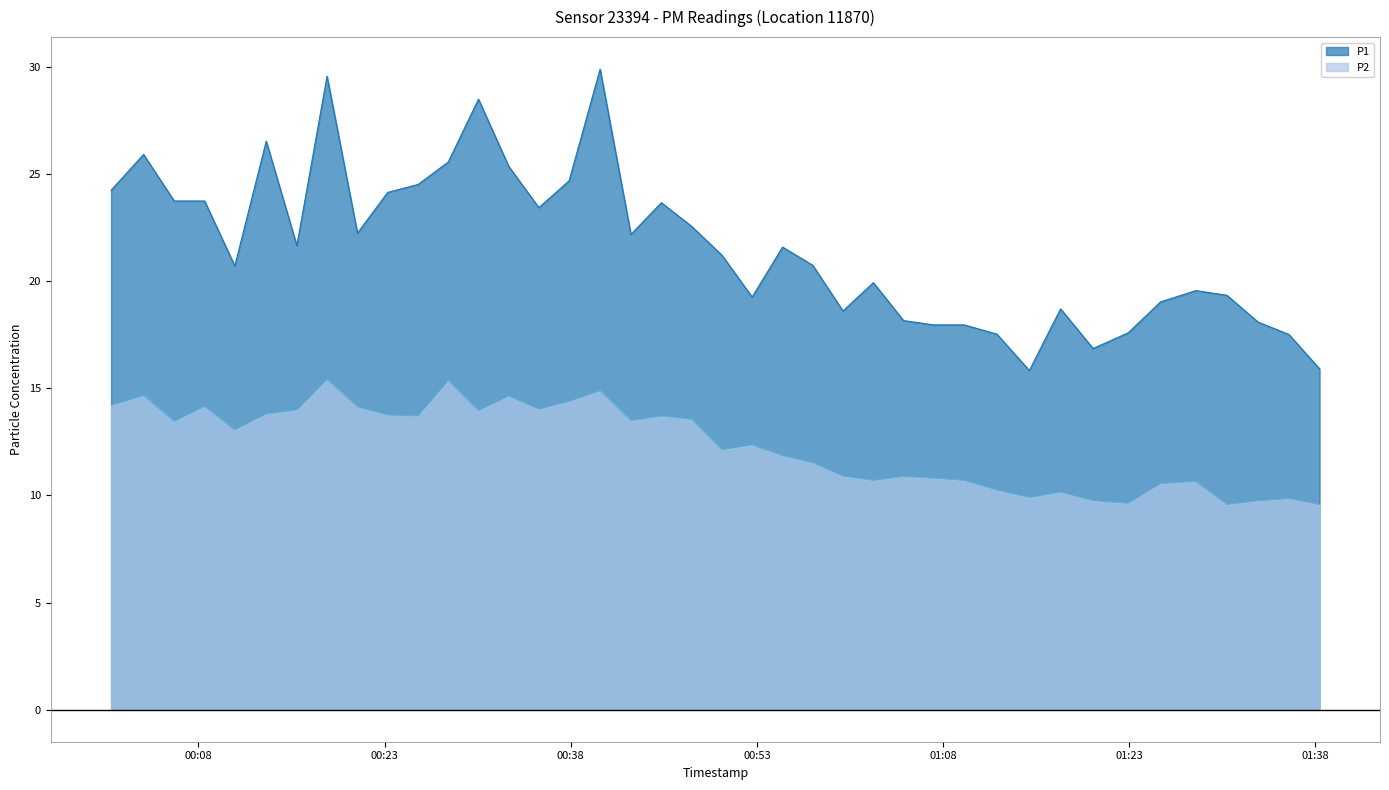

List the series in order of their peak value, highest first.

P1, P2